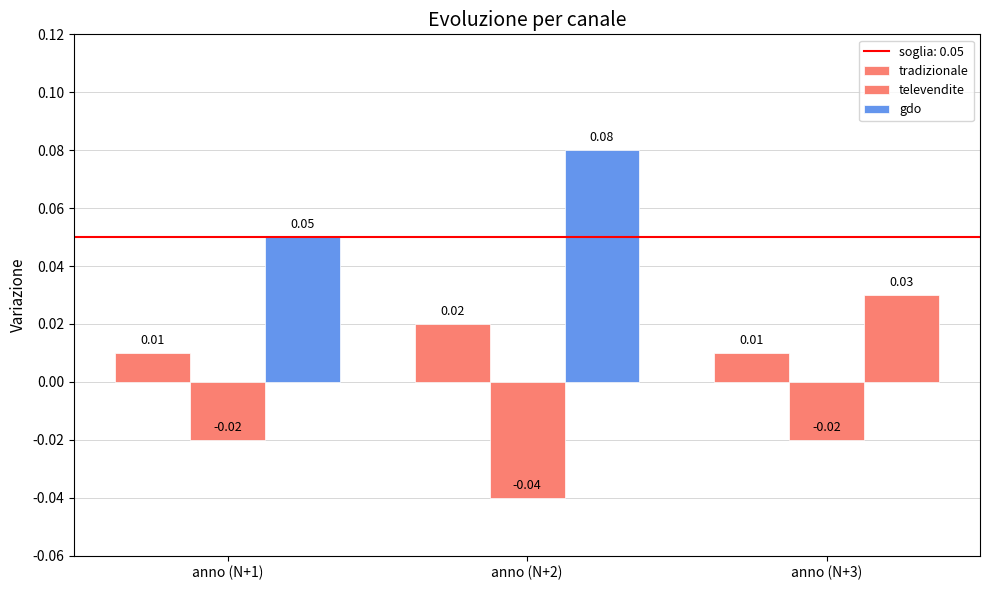

At which category is the sum across all series the highest?

anno (N+2)